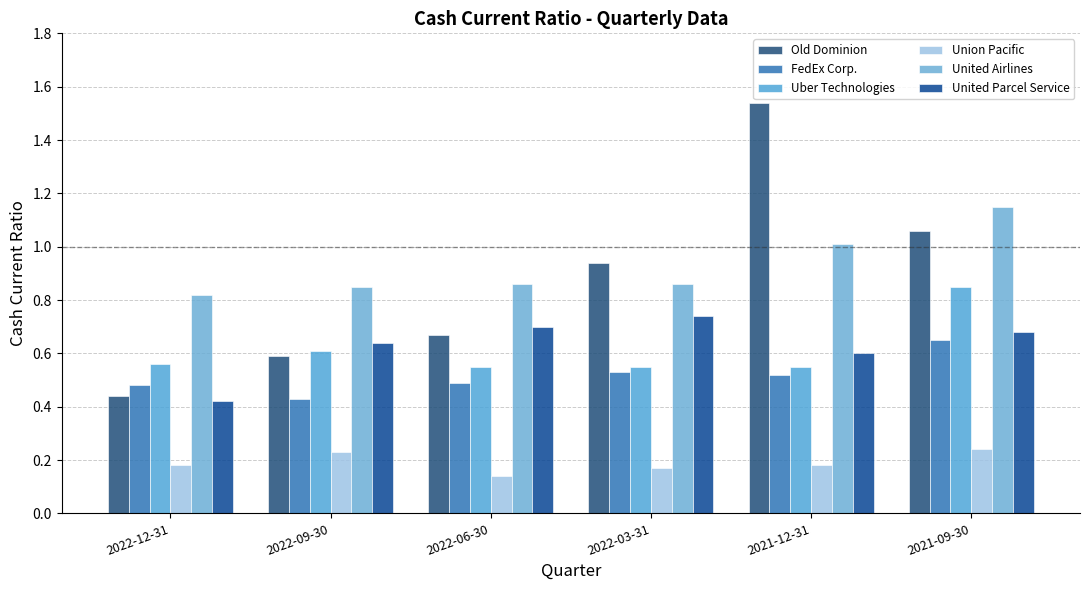

What position from the right is 2022-03-31?

3